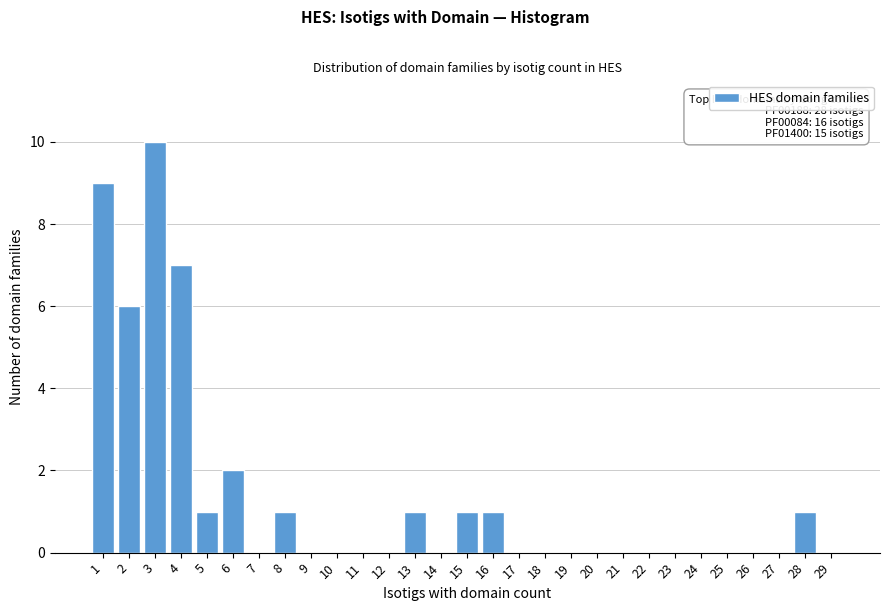

Reading left to right, what are all the values shown in this chart?

1=9	2=6	3=10	4=7	5=1	6=2	7=0	8=1	9=0	10=0	11=0	12=0	13=1	14=0	15=1	16=1	17=0	18=0	19=0	20=0	21=0	22=0	23=0	24=0	25=0	26=0	27=0	28=1	29=0